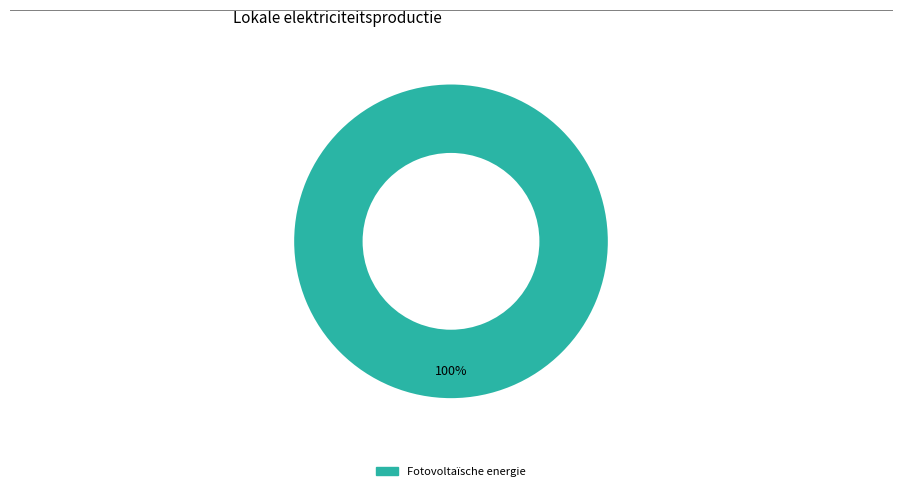

Count the number of slices in the pie.

1